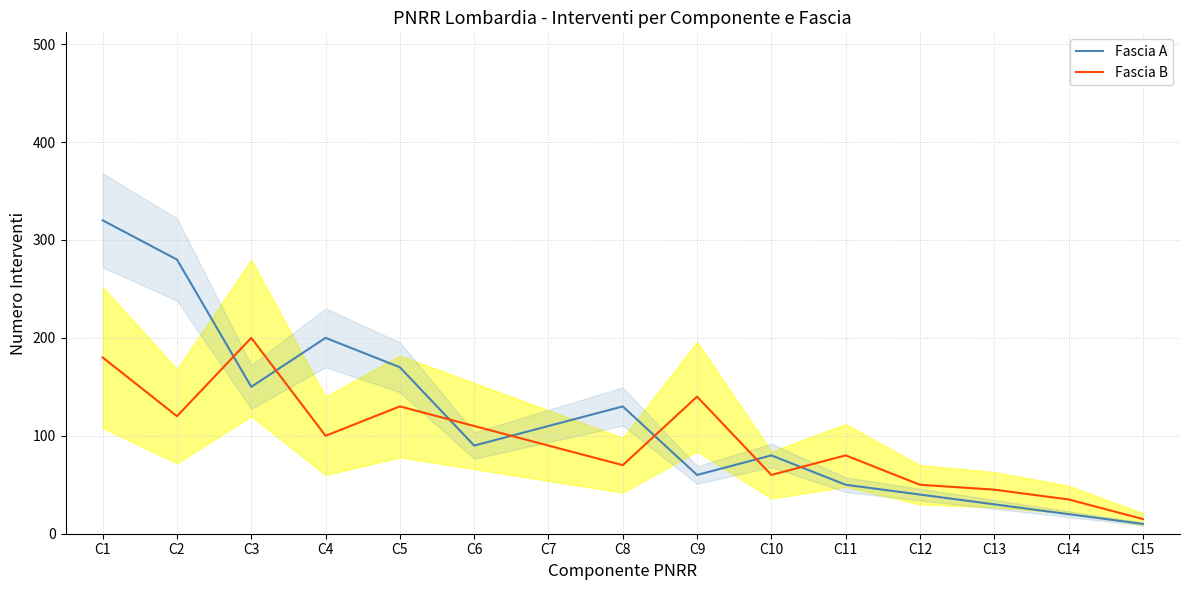

Which series changed the most between C5 and C8?

Fascia B